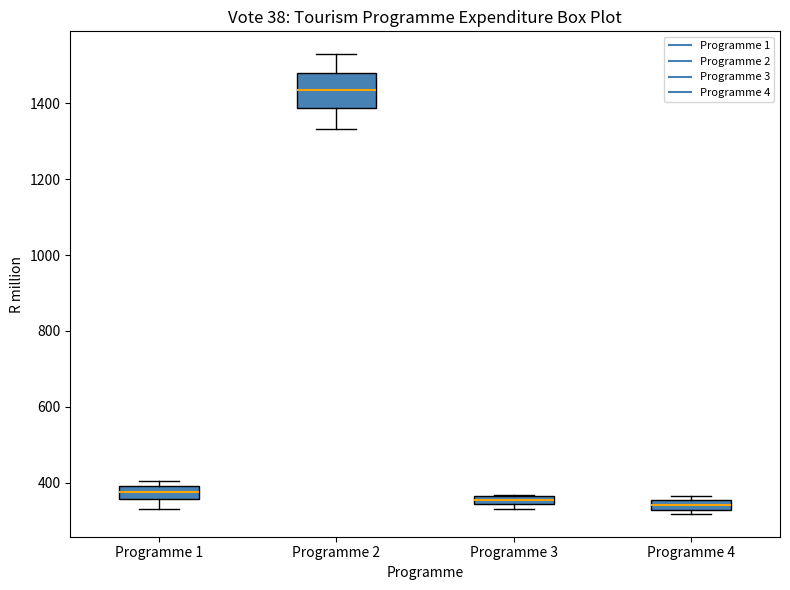

Which box is the tallest, from its lower edge to its upper edge?

Programme 2